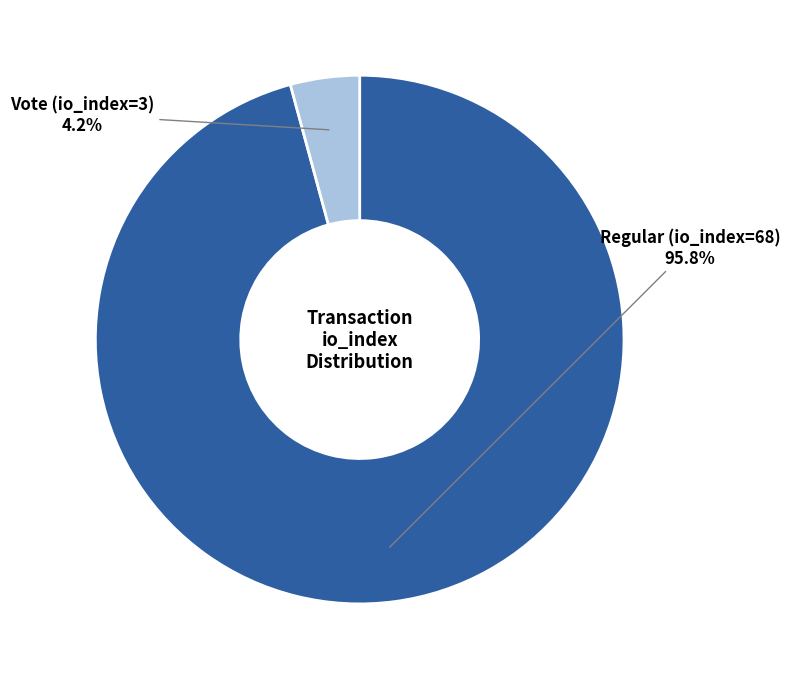

Rank the categories by value from highest to lowest.

Regular (io_index=68), Vote (io_index=3)